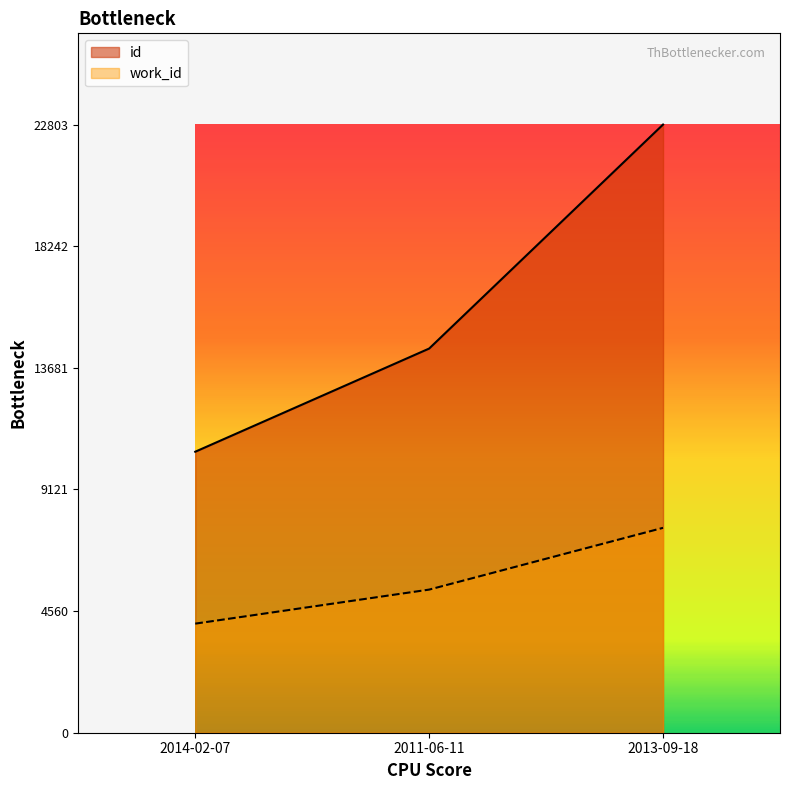

What is the label of the 3rd point from the left?

2013-09-18